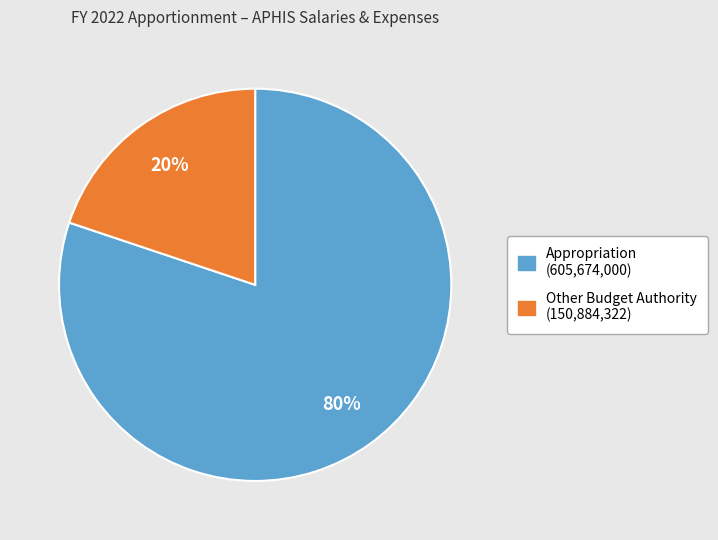

To the nearest percent, what is the average slice percentage?

50%